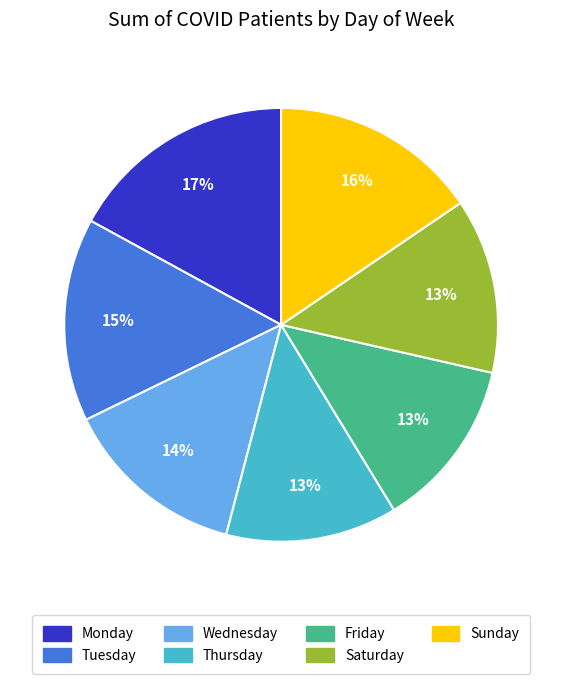

How many segments does this pie chart have?

7